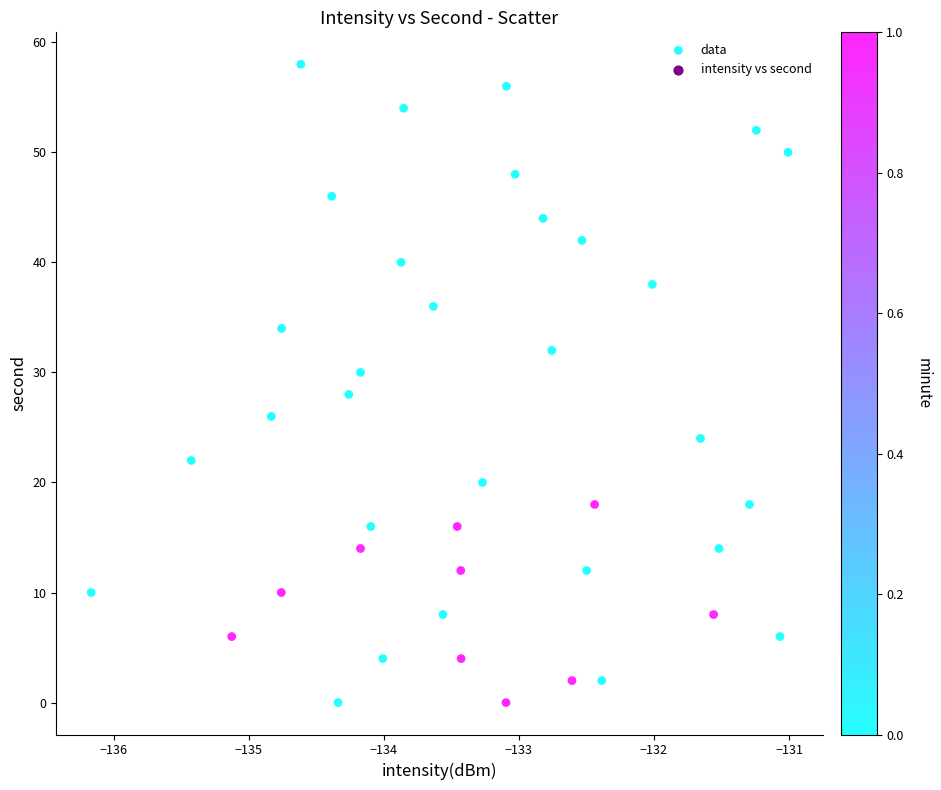

What is the range of Y values (max minus min)?

58